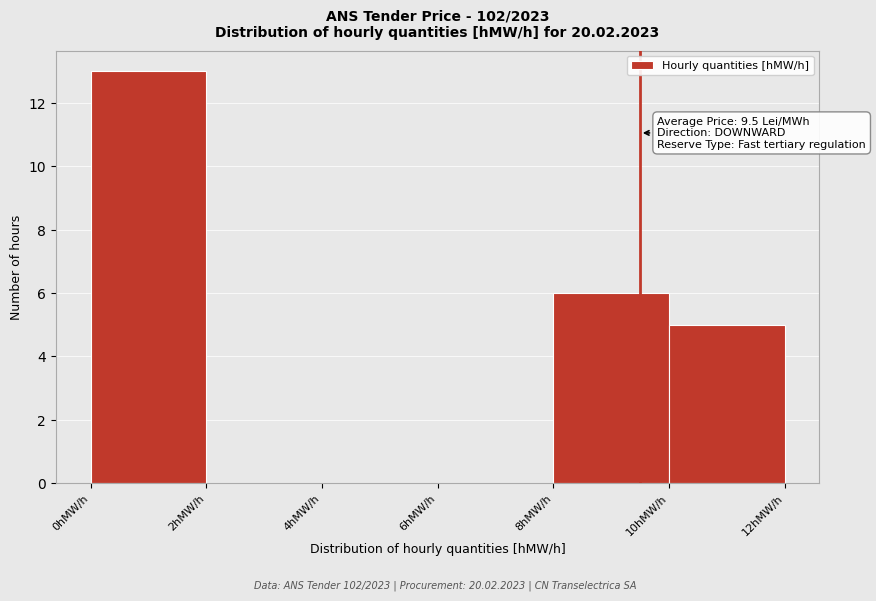

Over which range of the x-axis is the bar tallest?

0 to 2